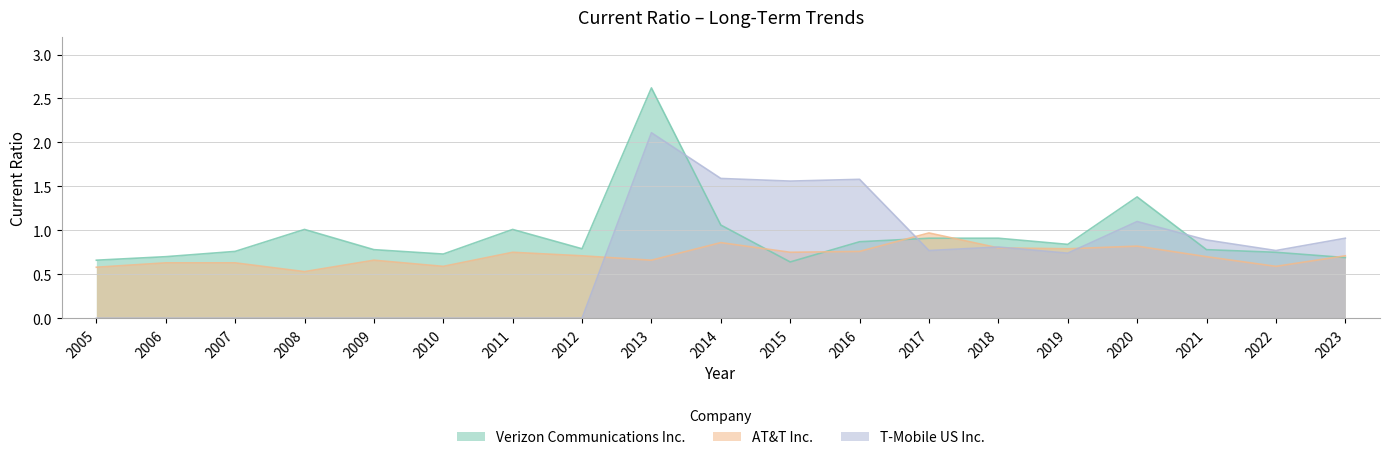

Count the number of data series in this chart.

3